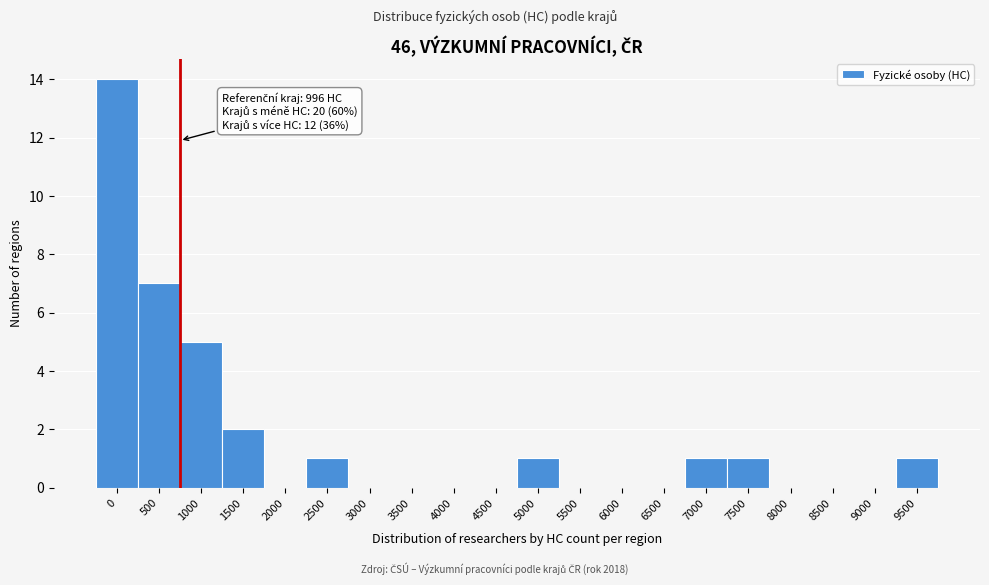

Reading left to right, transcribe all the data shown in this chart.

0=14	500=7	1000=5	1500=2	2000=0	2500=1	3000=0	3500=0	4000=0	4500=0	5000=1	5500=0	6000=0	6500=0	7000=1	7500=1	8000=0	8500=0	9000=0	9500=1